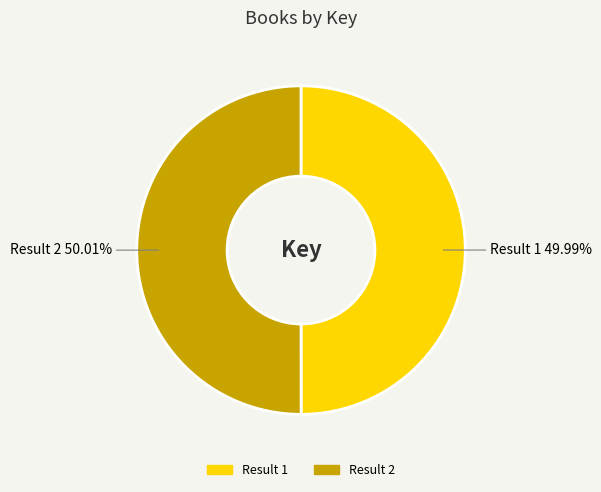

Is there any slice that represents more than half of the pie?

Yes